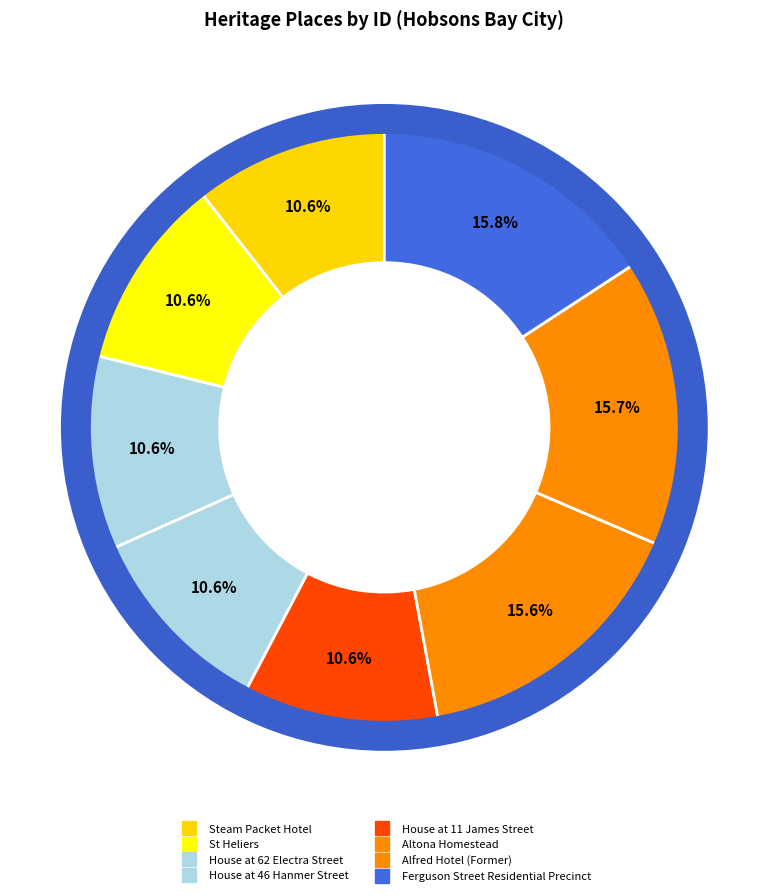

Does Ferguson Street Residential Precinct account for over 50% of the chart?

No